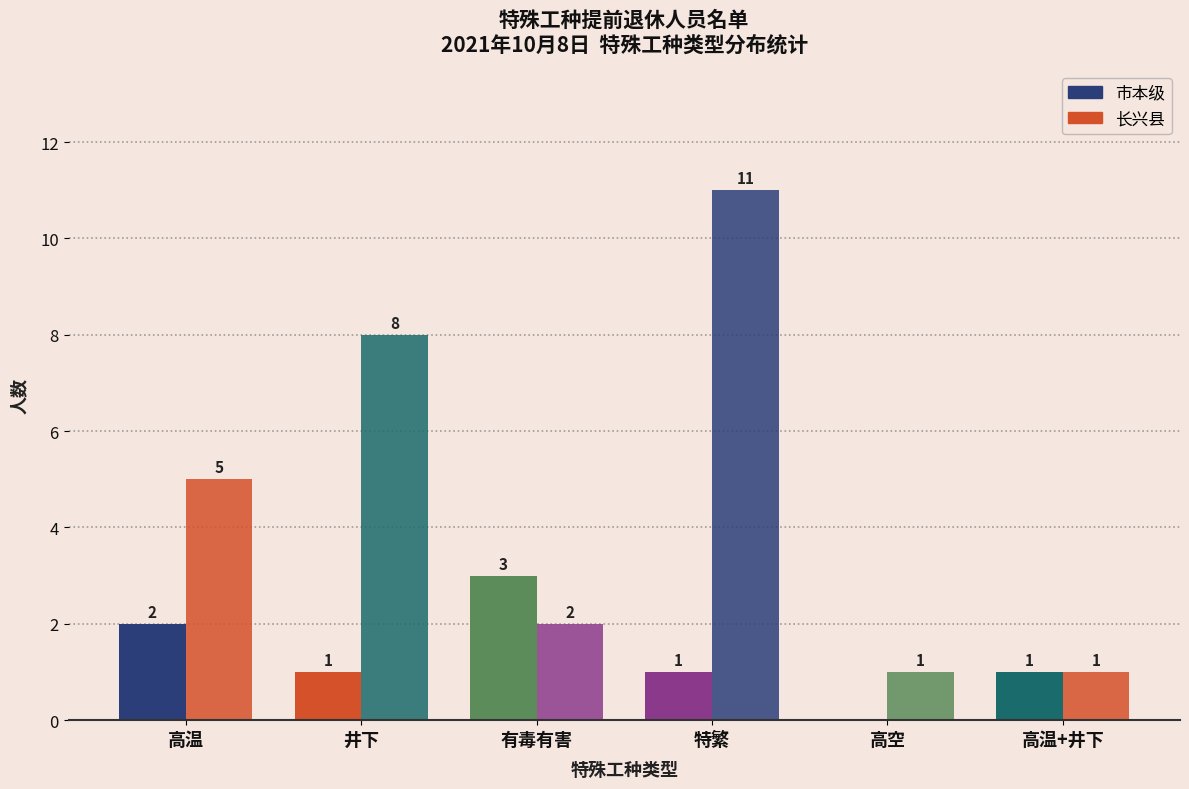

Does the chart contain stacked bars?

No